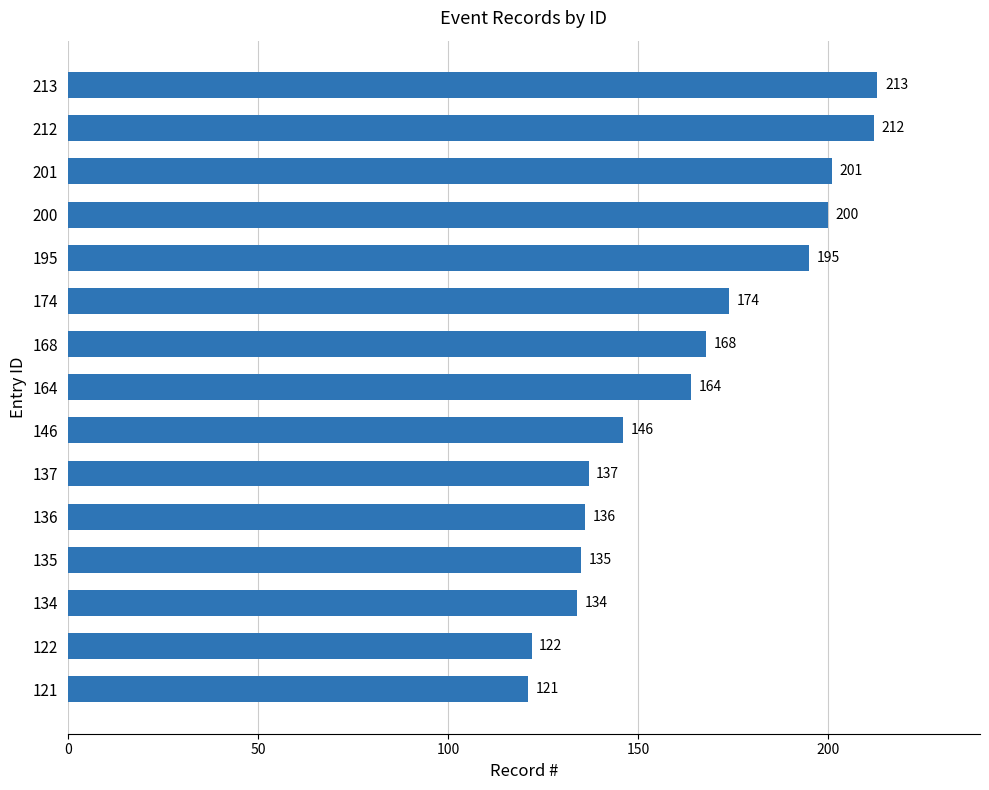

At which label is the value closest to 167?

168